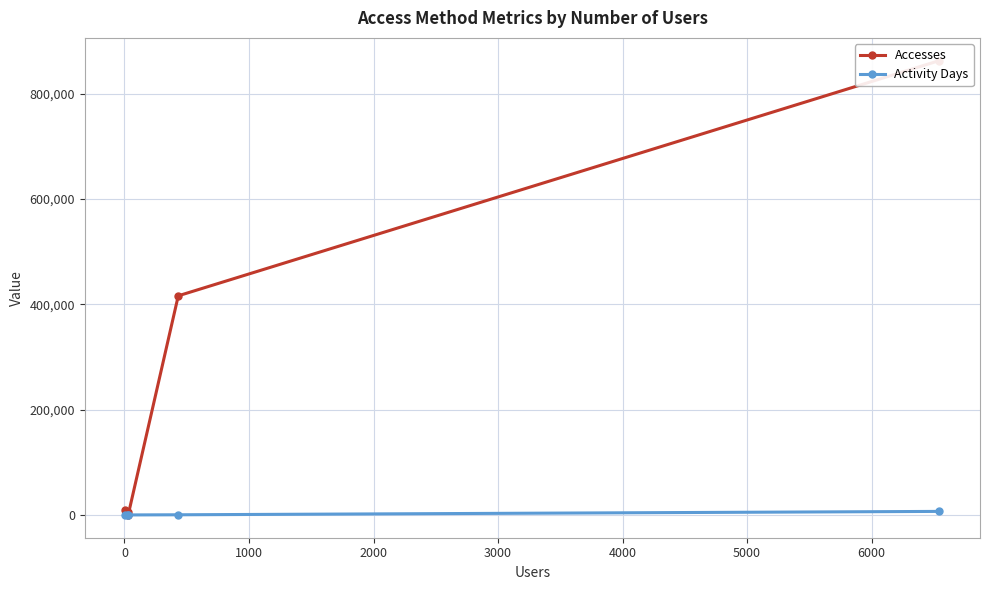

What are all the series names shown in the legend?

Accesses, Activity Days